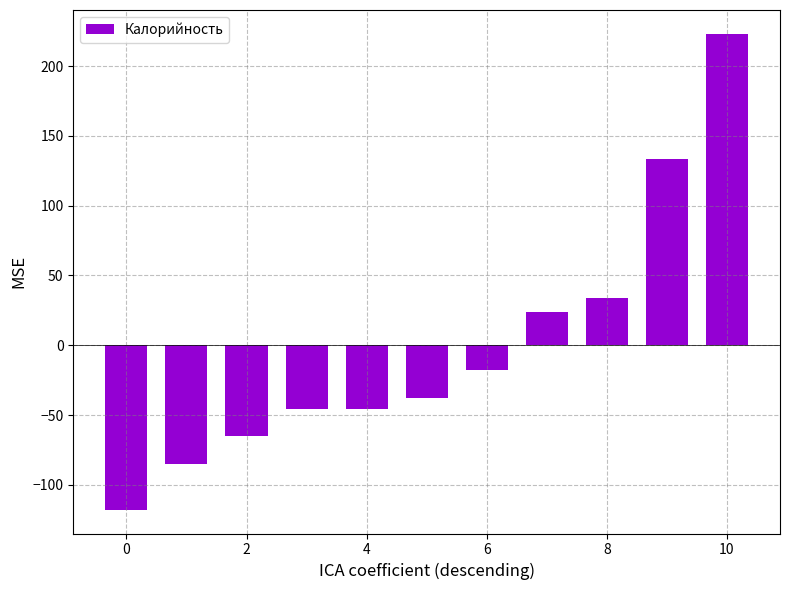

What is the value of the 9th bar from the left?

34.2